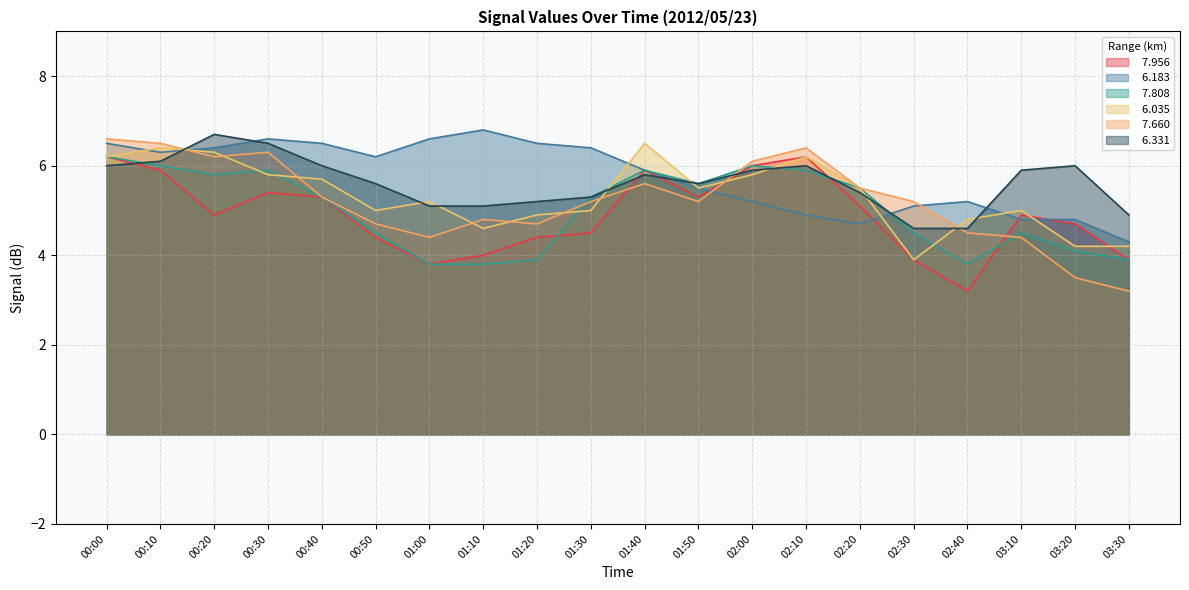

Between 00:10 and 00:40, which is larger?

00:10